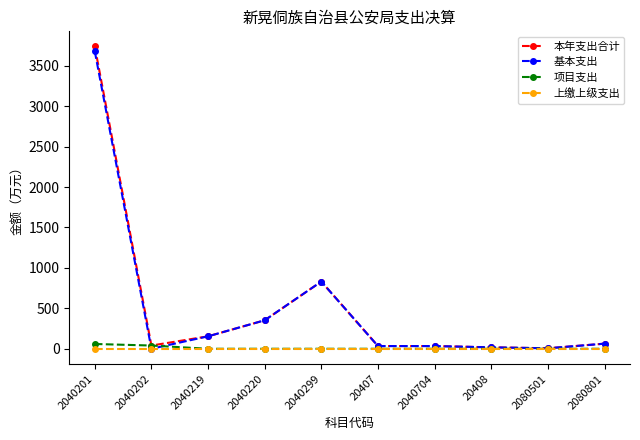

The 上缴上级支出 series shows 0.0 at 20408. True or false?

True